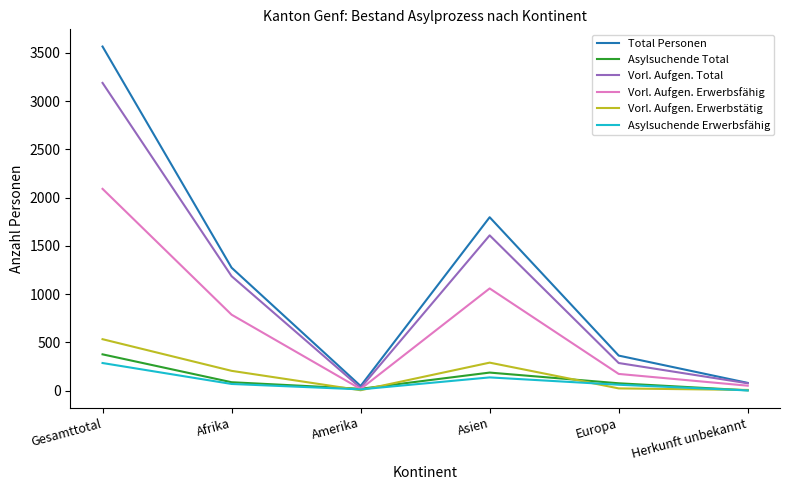

What is the smallest value displayed?

3